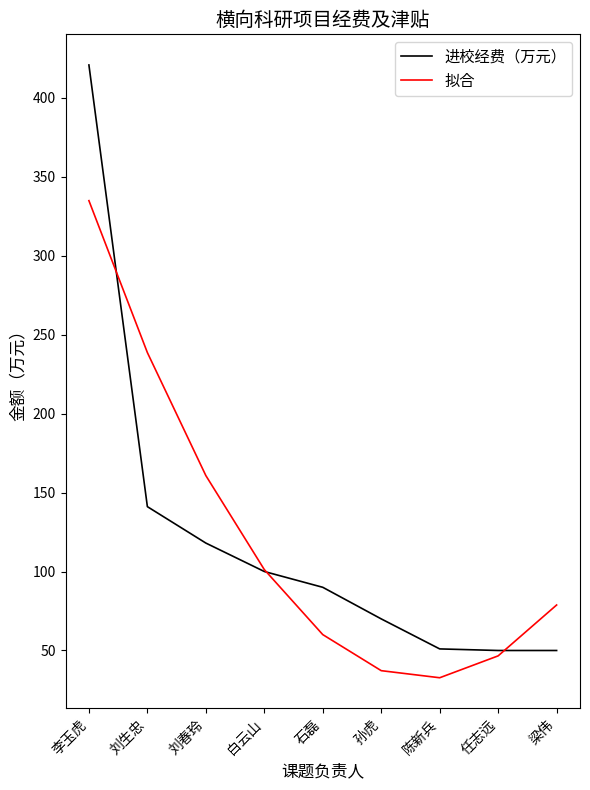

How many distinct data groups are displayed?

2